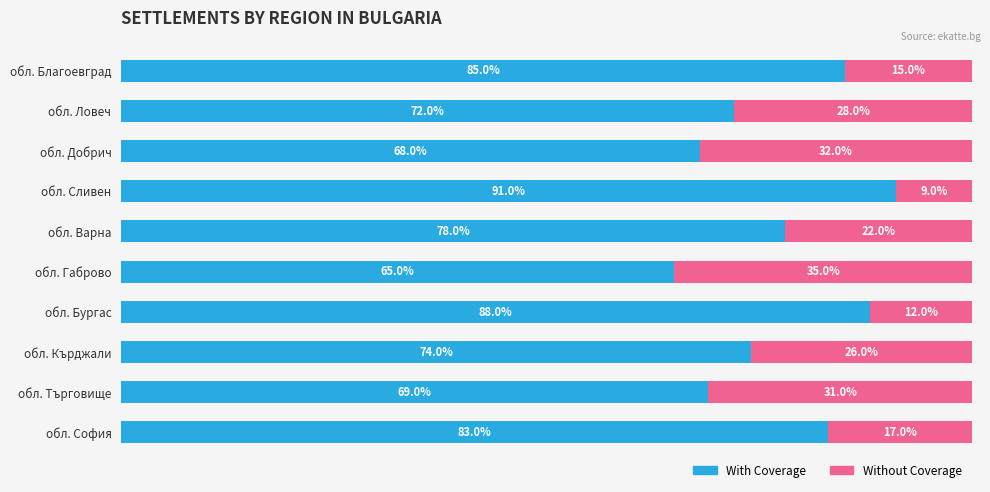

Which category has the lowest value in the With Coverage series?

обл. Габрово